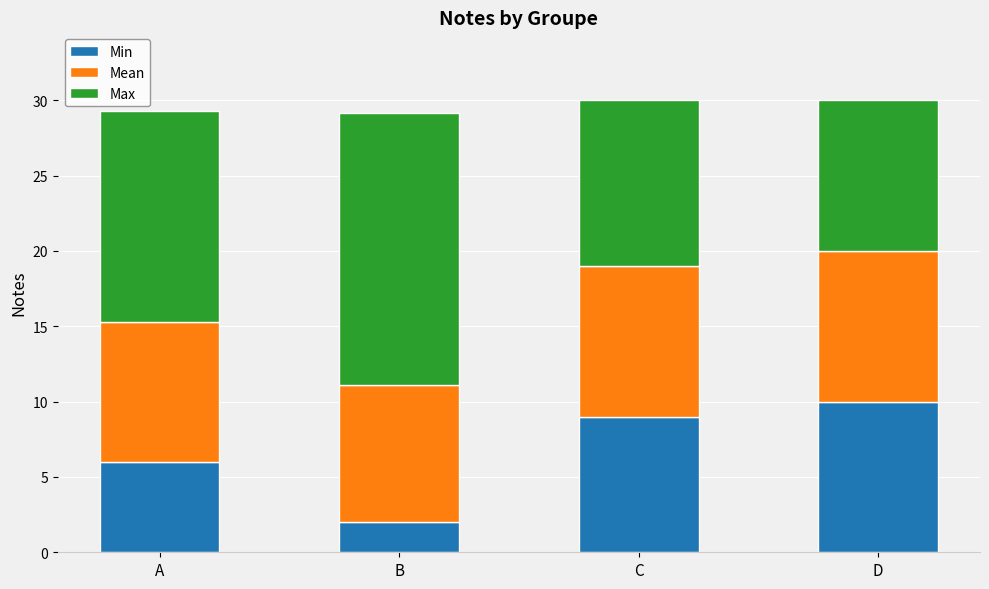

What value does the Min series have at D?

10.0